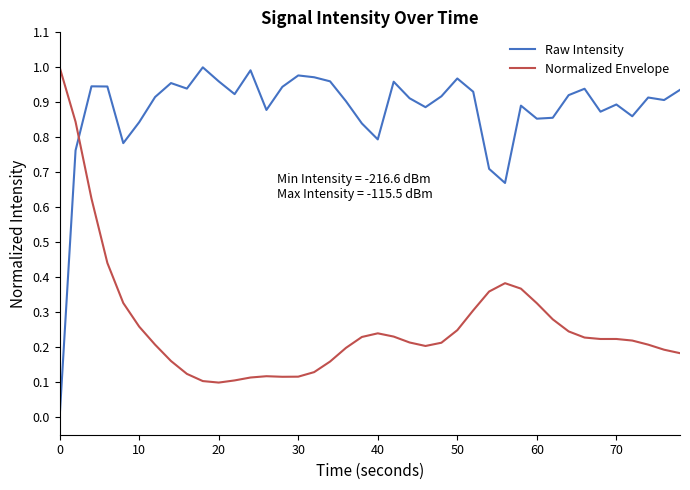

Which series has the largest total across all categories?

Raw Intensity